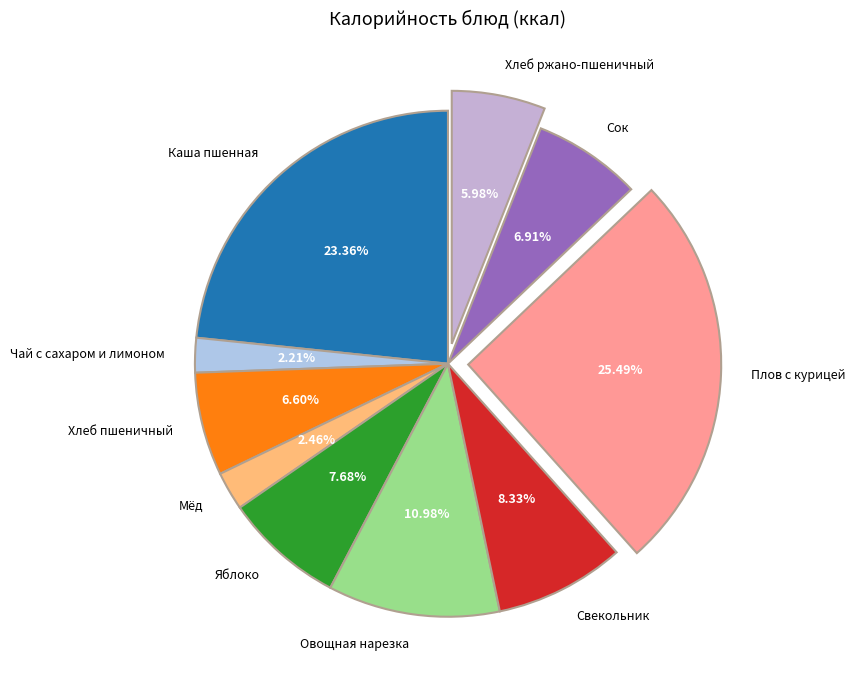

To the nearest percent, what is the difference between the Хлеб пшеничный and Хлеб ржано-пшеничный slice percentages?

1%